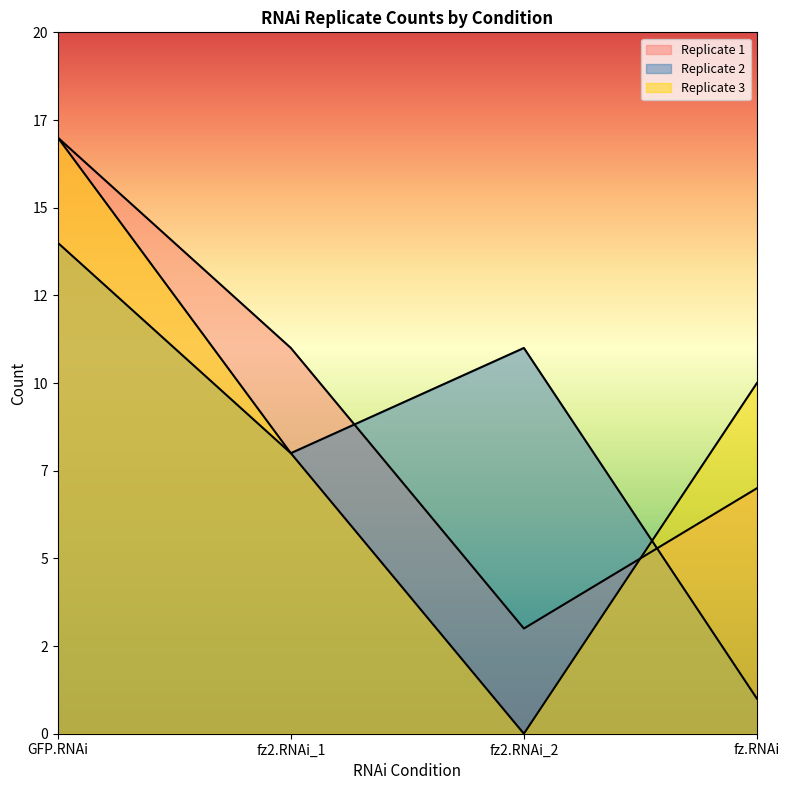

What is the highest value of the Replicate 3 series?

17